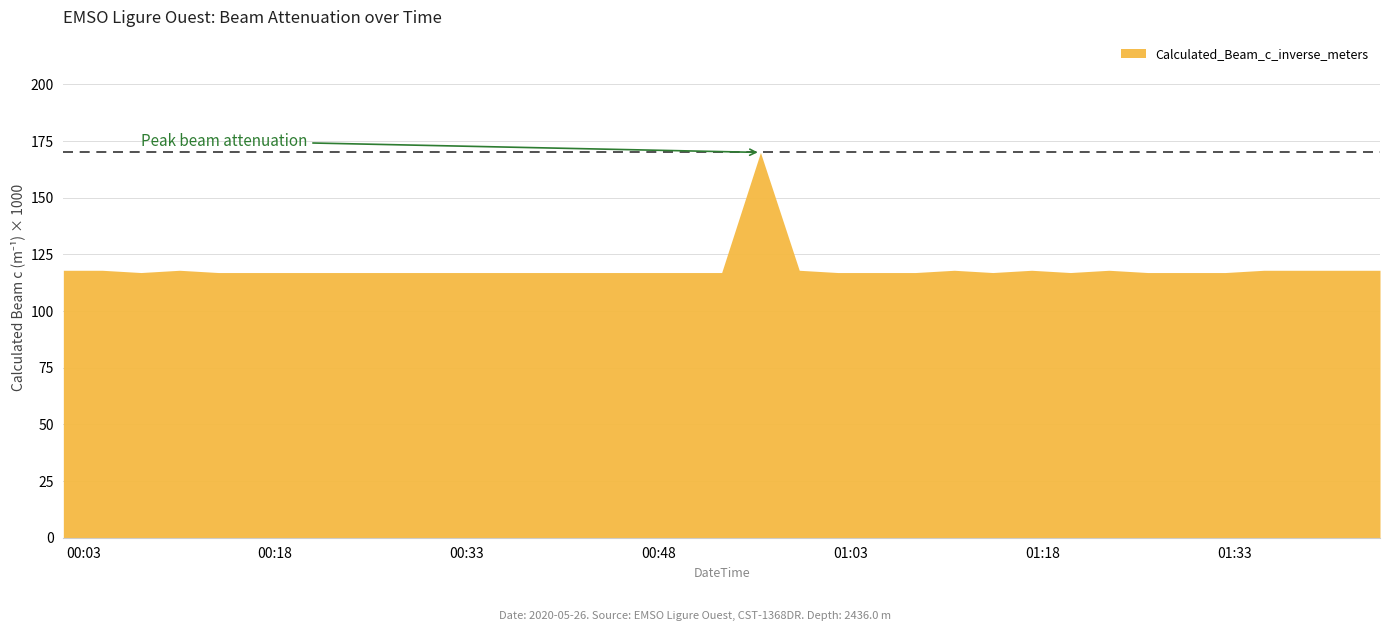

How many lines are shown in the chart?

2